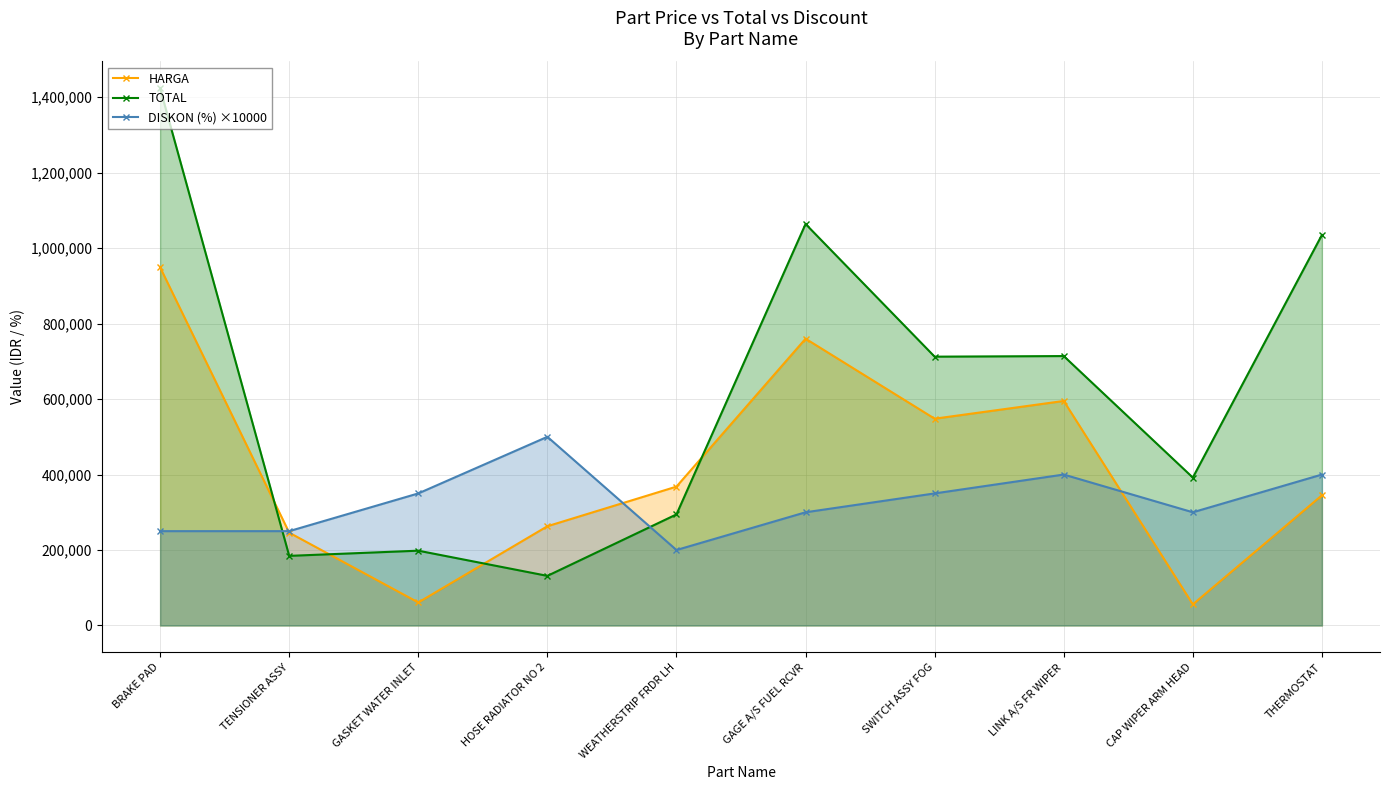

At which category is the sum across all series the highest?

BRAKE PAD